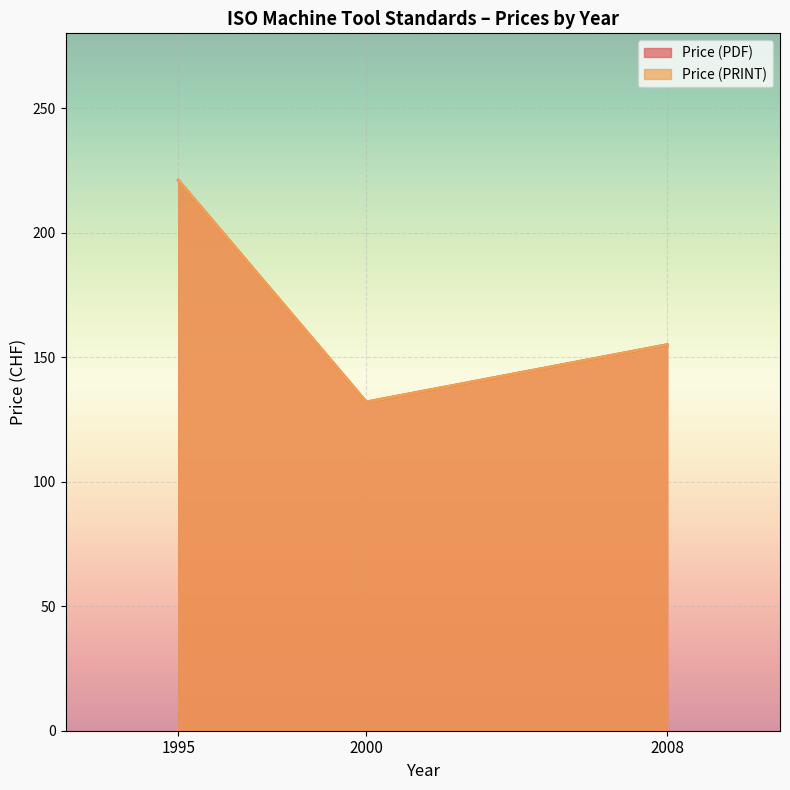

True or false: Price (PDF) has a value of 61 at 2000.

False